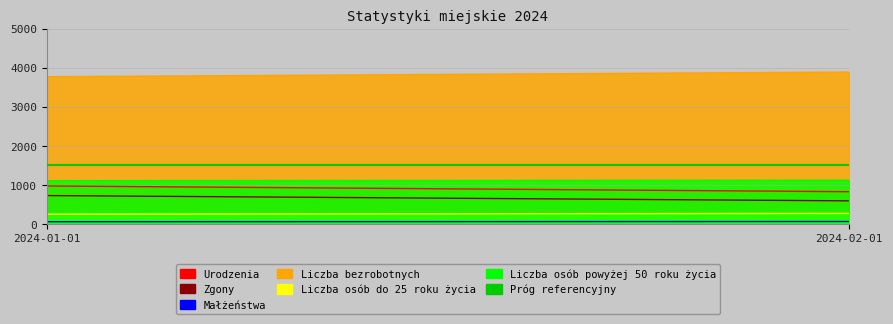

Which label corresponds to the largest value in the chart?

2024-02-01